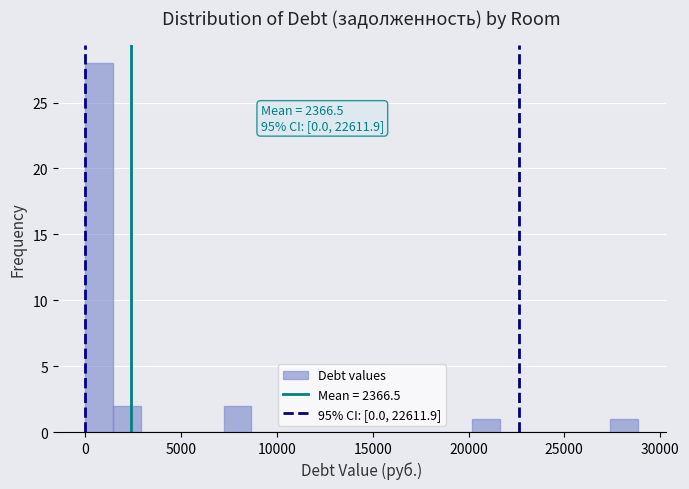

Around what value on the x-axis is the tallest bar? Give the approximate position of its centre, as read against the axis.

500